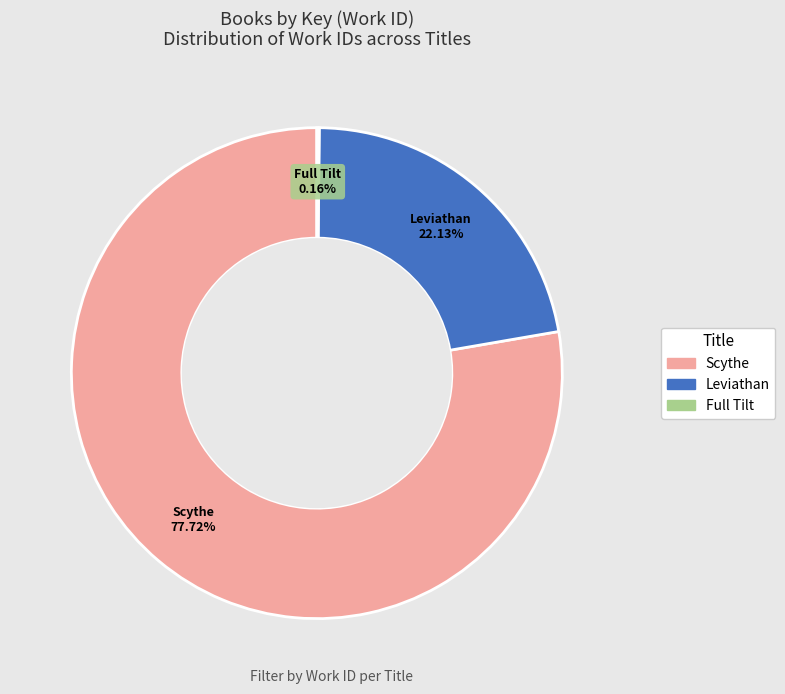

Does any single category account for the majority?

Yes